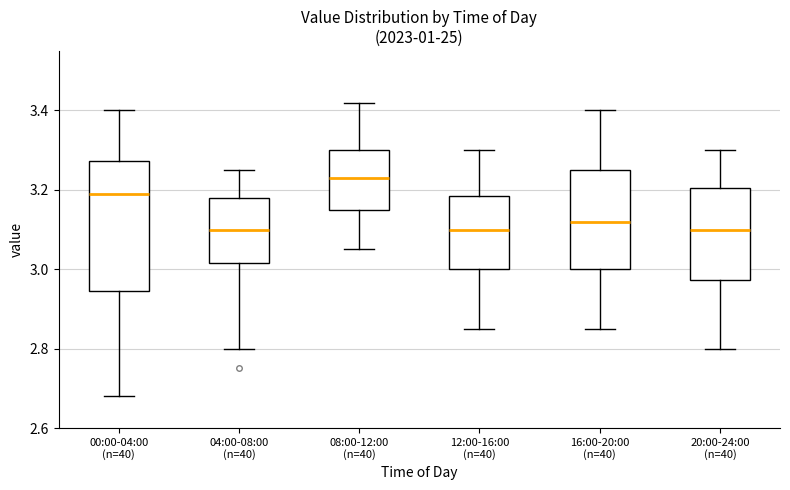

Which box is the tallest, from its lower edge to its upper edge?

00:00-04:00 (n=40)